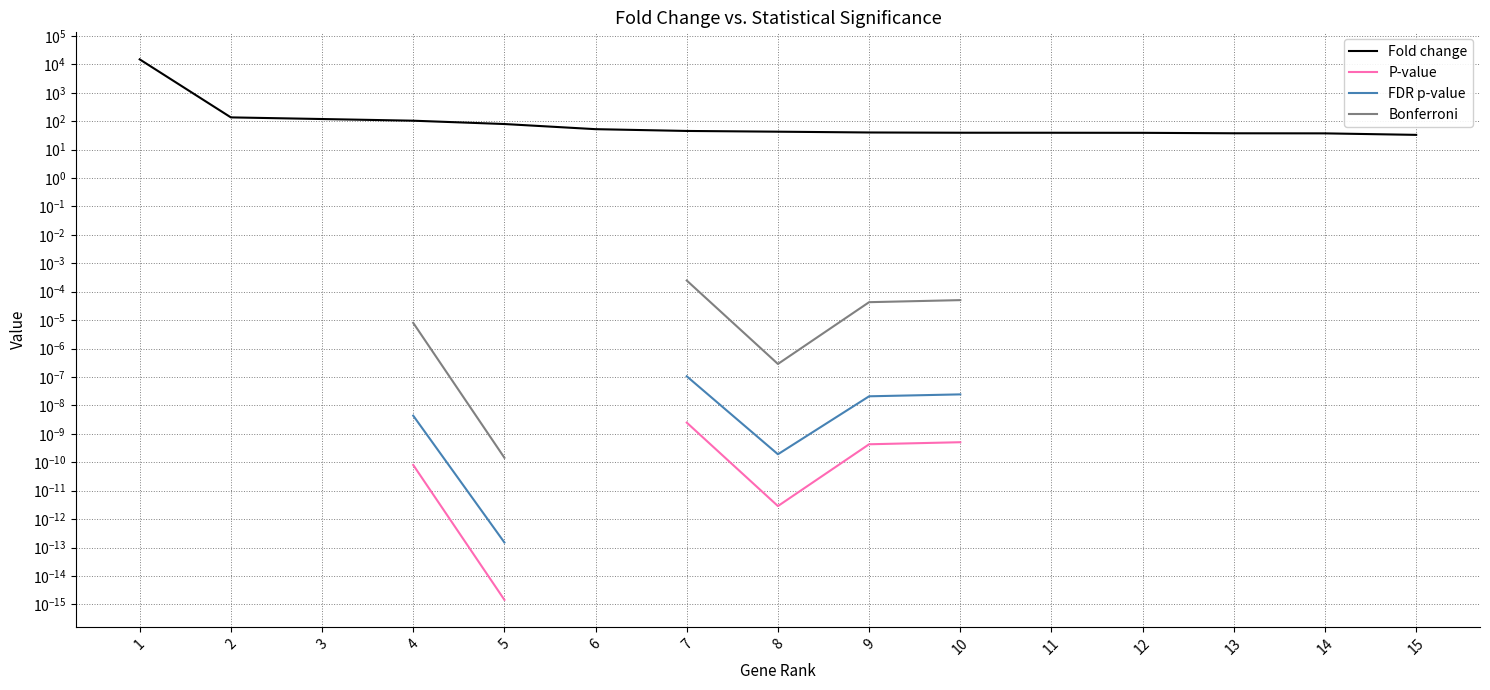

At 14, list the series in order from smallest to largest.

P-value, FDR p-value, Bonferroni, Fold change